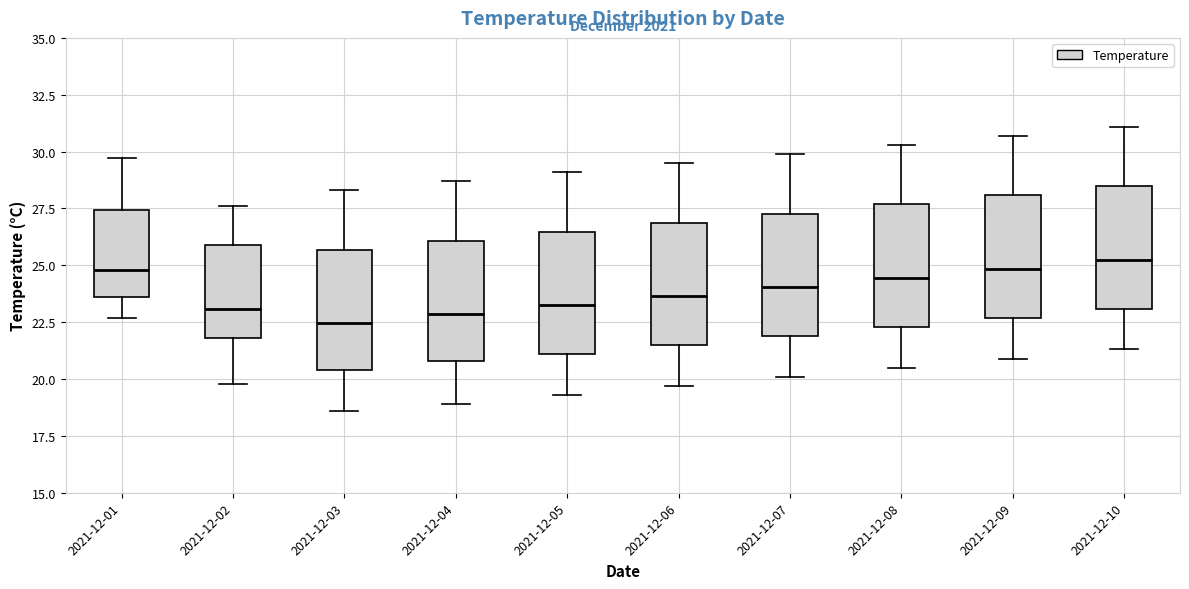

Reading left to right, transcribe this box plot: for each box, give where its median line is, the range the box spans, and where its two whiskers end, as read against the y-axis. The values are not printed on the chart, so give them approximately, as read against the axis.

2021-12-01: median 25.0, box 23.5 to 27.5, whiskers 22.5 to 29.5
2021-12-02: median 23.0, box 22.0 to 26.0, whiskers 20.0 to 27.5
2021-12-03: median 22.5, box 20.5 to 25.5, whiskers 18.5 to 28.5
2021-12-04: median 23.0, box 21.0 to 26.0, whiskers 19.0 to 28.5
2021-12-05: median 23.5, box 21.0 to 26.5, whiskers 19.5 to 29.0
2021-12-06: median 23.5, box 21.5 to 27.0, whiskers 19.5 to 29.5
2021-12-07: median 24.0, box 22.0 to 27.5, whiskers 20.0 to 30.0
2021-12-08: median 24.5, box 22.5 to 27.5, whiskers 20.5 to 30.5
2021-12-09: median 25.0, box 22.5 to 28.0, whiskers 21.0 to 30.5
2021-12-10: median 25.5, box 23.0 to 28.5, whiskers 21.5 to 31.0